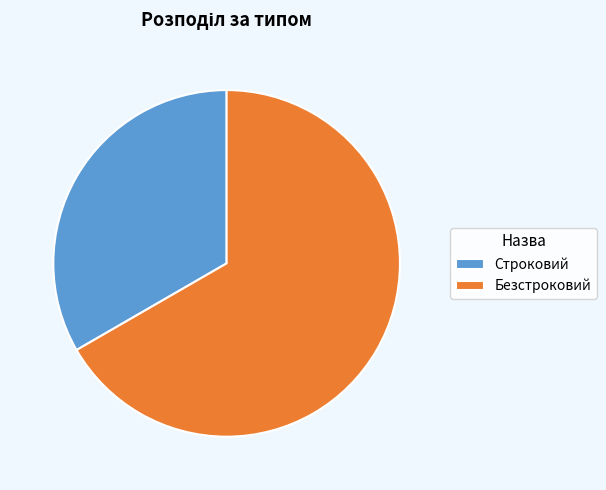

What is the majority slice?

Безстроковий